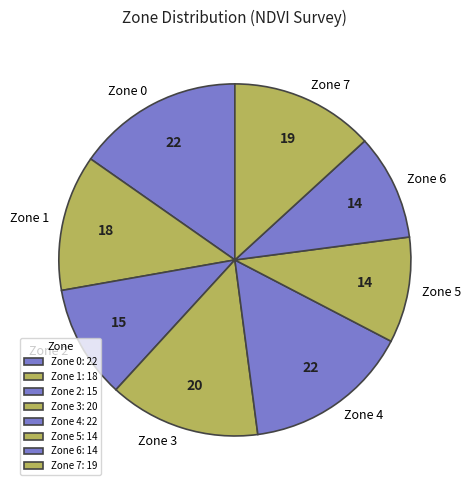

Which has a higher value, Zone 4 or Zone 5?

Zone 4